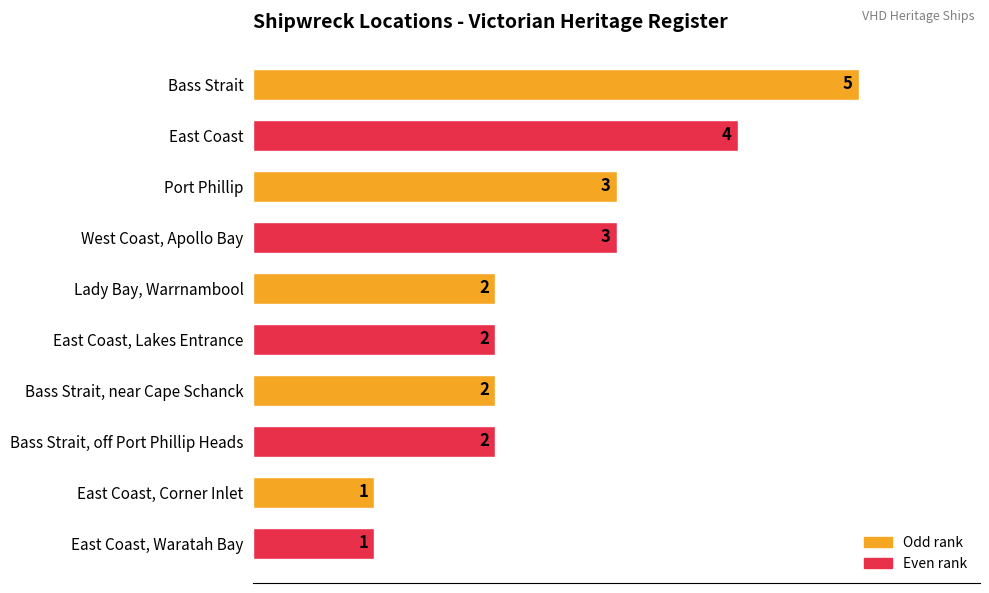

Reading bottom to top, what are all the values shown in this chart?

1	1	2	2	2	2	3	3	4	5